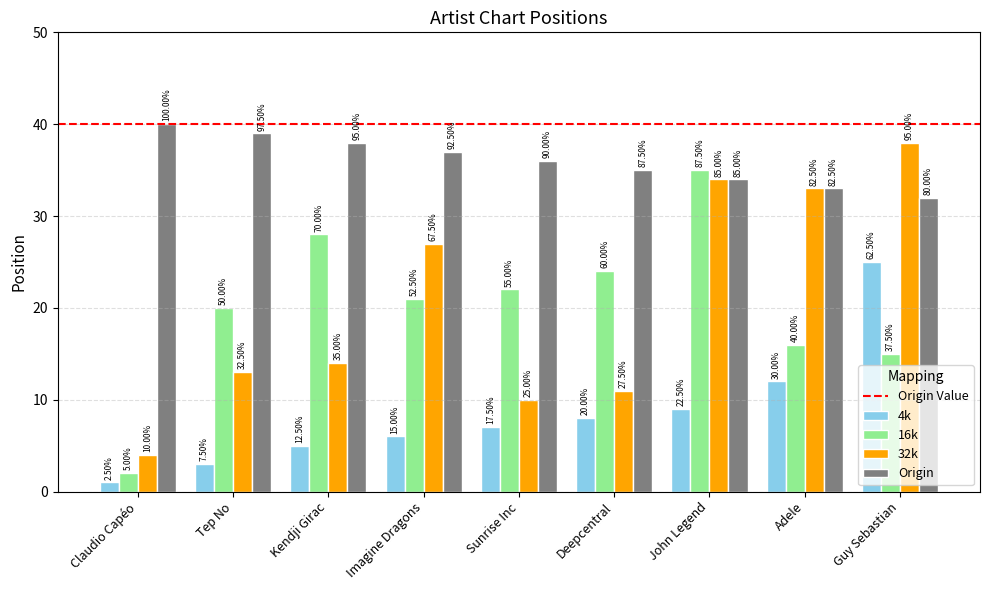

Between Tep No and Imagine Dragons, which series saw the biggest shift?

32k